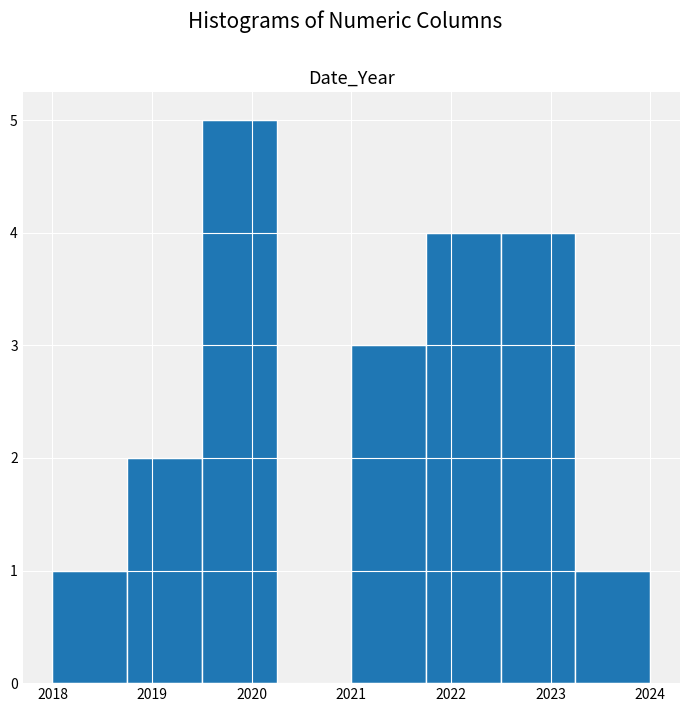

Over which range of the x-axis is the bar tallest?

2019.50 to 2020.25